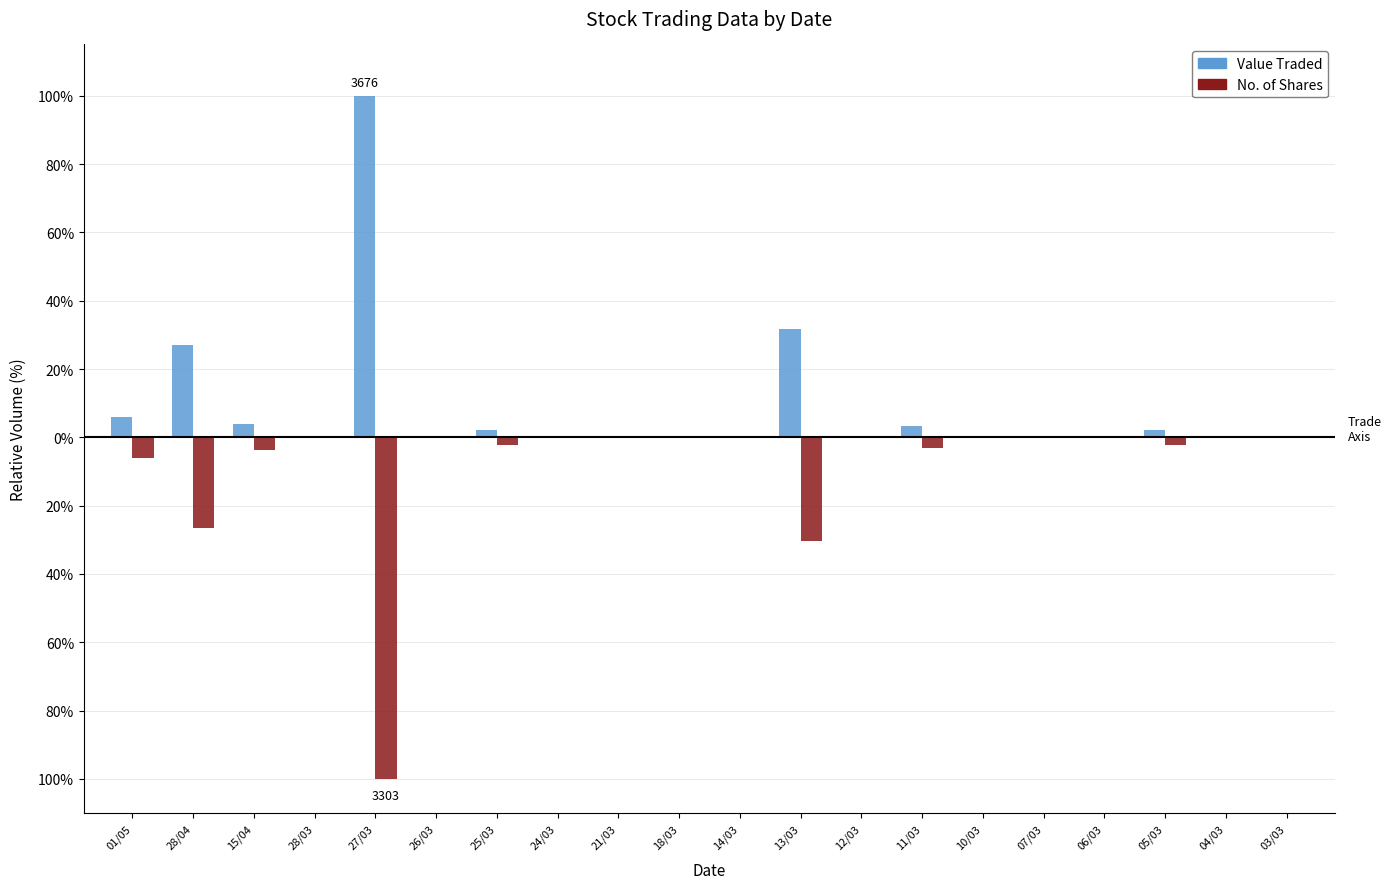

What is the label of the 8th bar from the left?

24/03